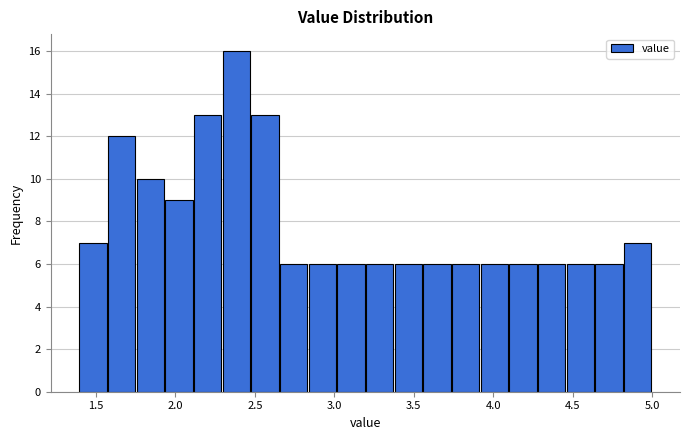

Around what value on the x-axis is the tallest bar? Give the approximate position of its centre, as read against the axis.

2.40